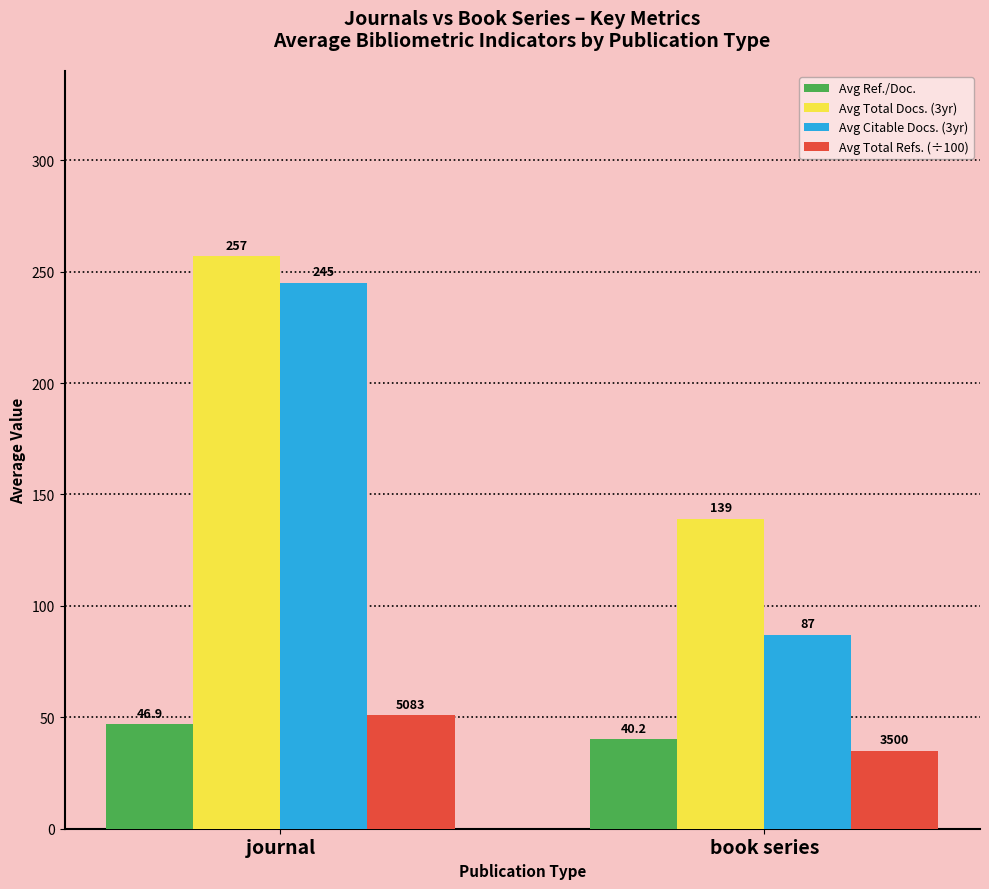

What is the sum of the Avg Citable Docs. (3yr) values at journal and book series?

332.0